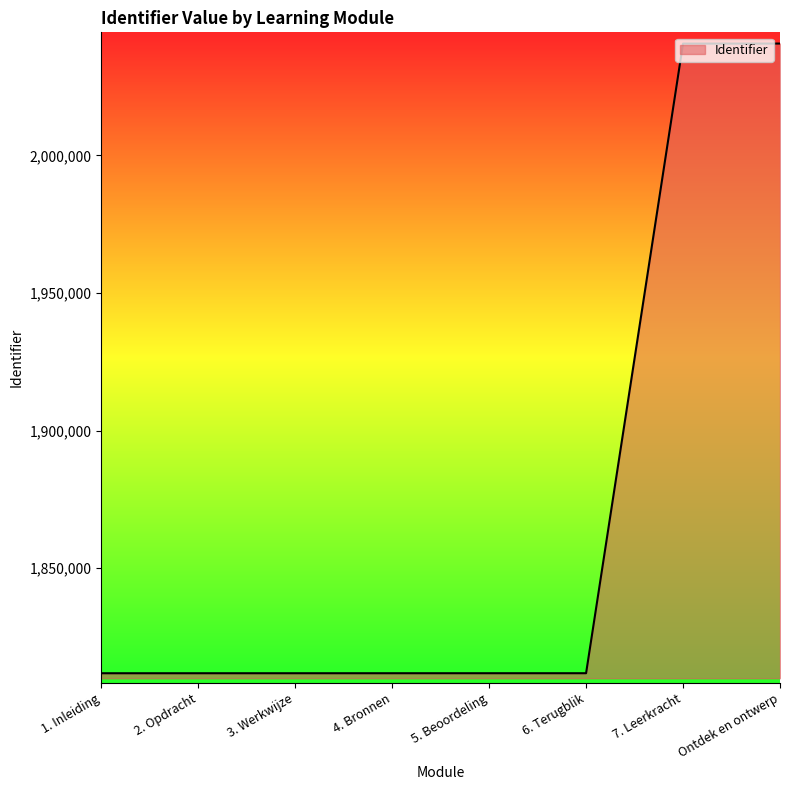

The value at 6. Terugblik is 1811799. True or false?

True